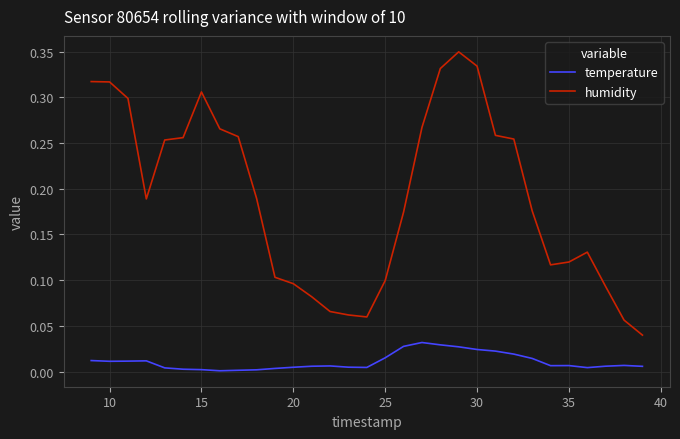

How many distinct data groups are displayed?

2